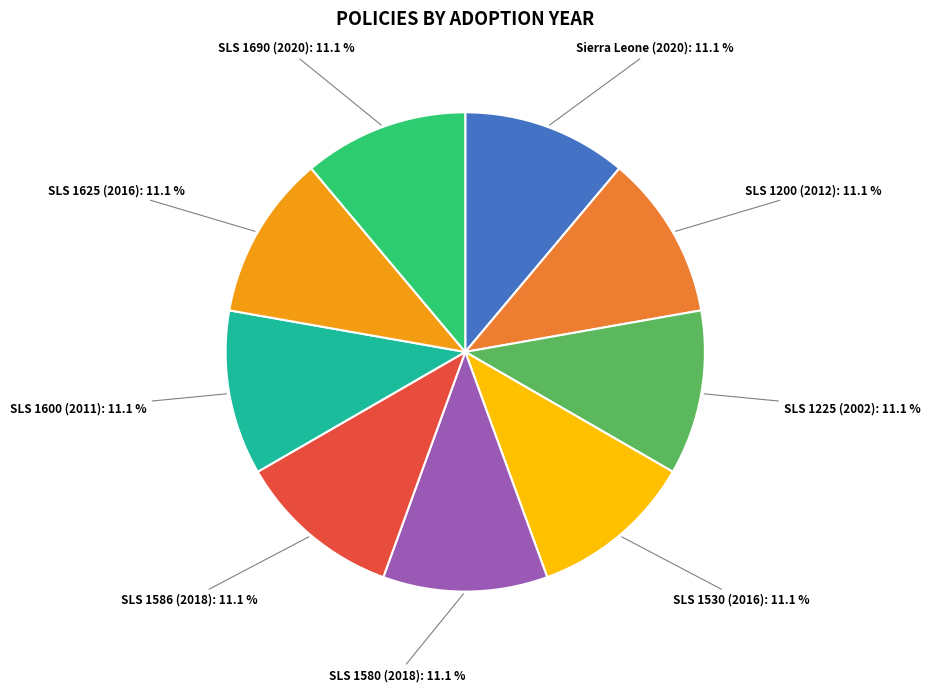

What is the ratio of the value at SLS 1530 (2016) to the value at SLS 1200 (2012)?

1.0